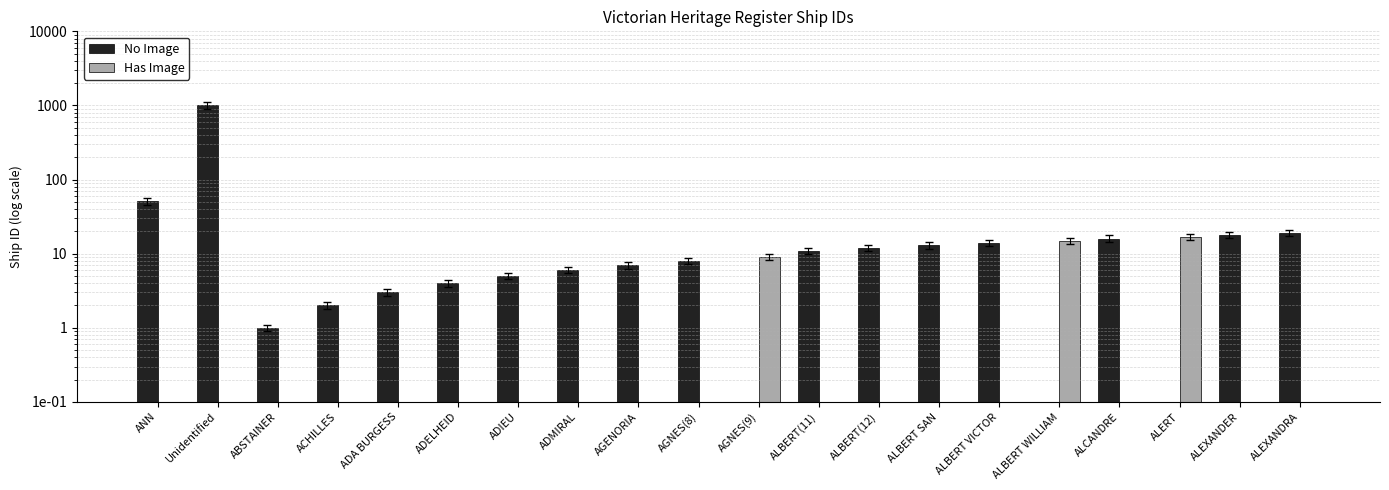

At how many categories does at least one series exceed 805?

1